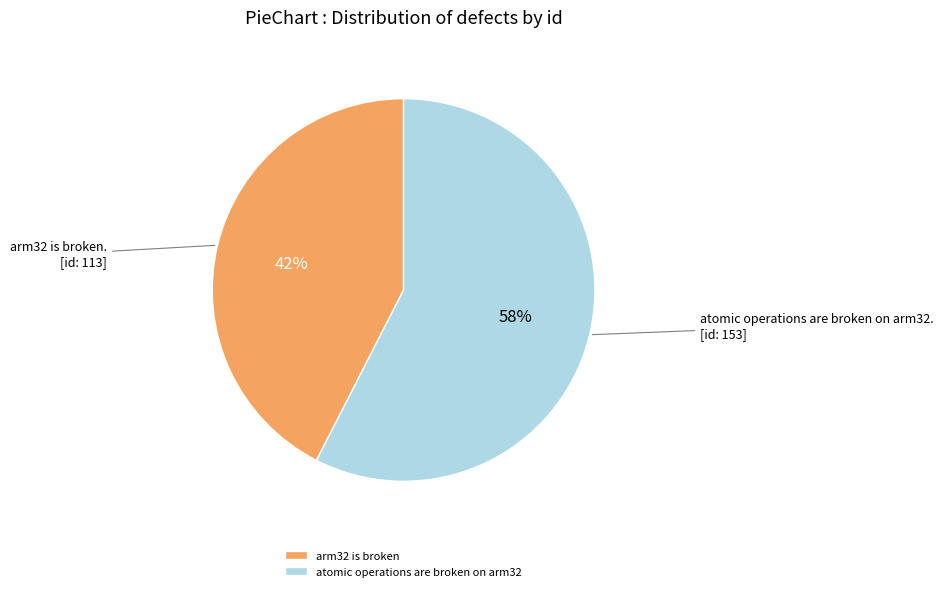

To the nearest percent, what is the average slice percentage?

50%